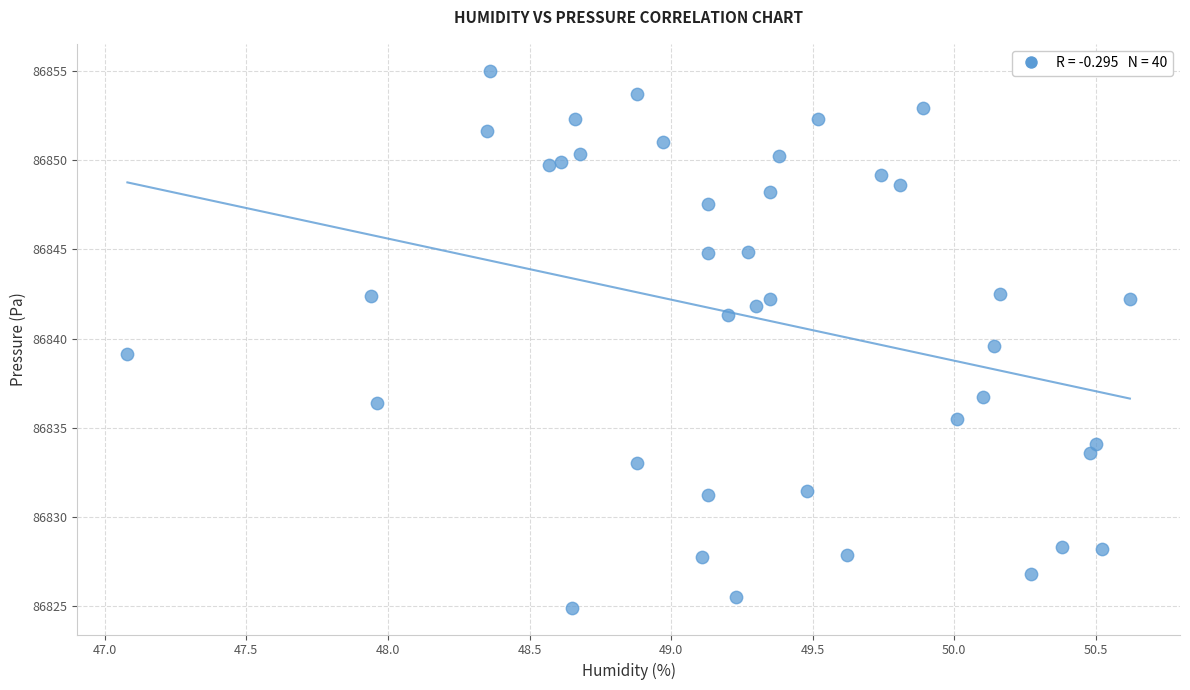

What is the range of X values (max minus min)?

3.5